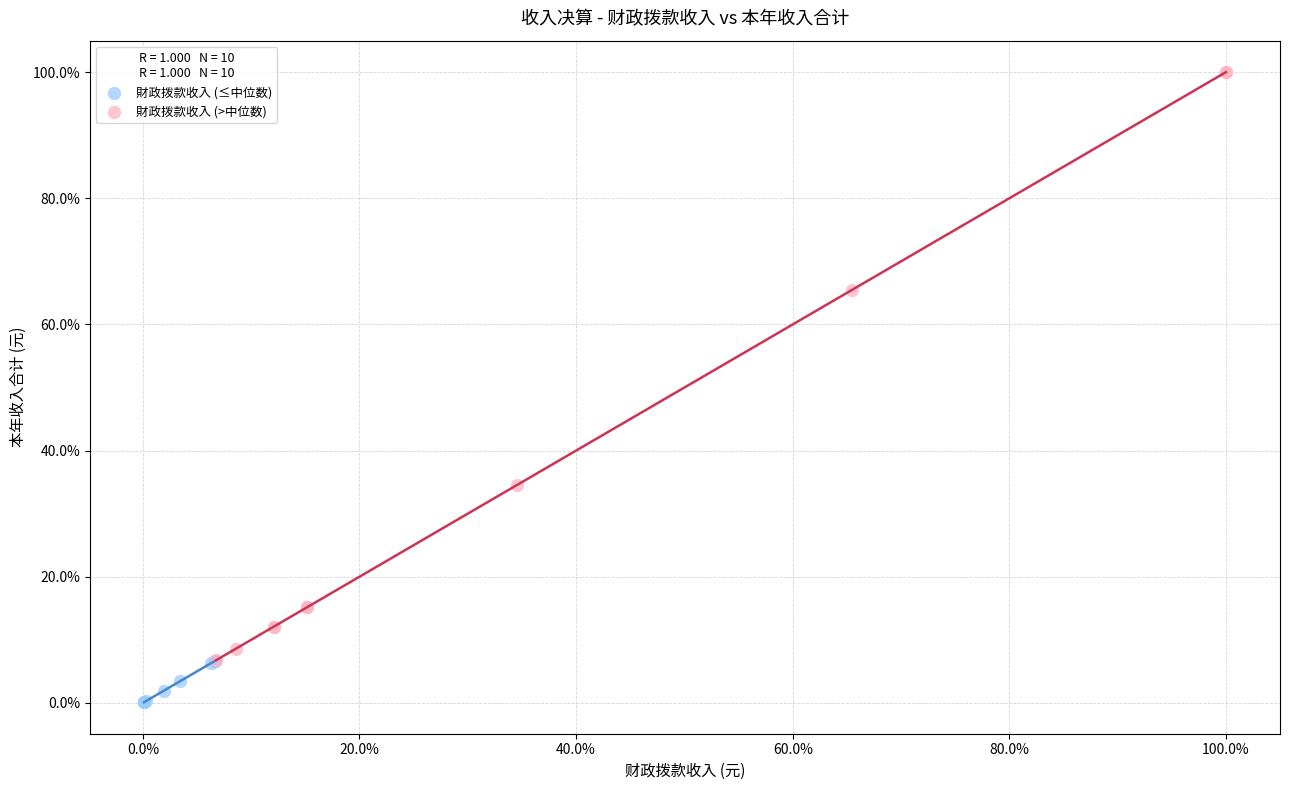

What are all the series names shown in the legend?

財政拨款收入 (≤中位数), 財政拨款收入 (>中位数)